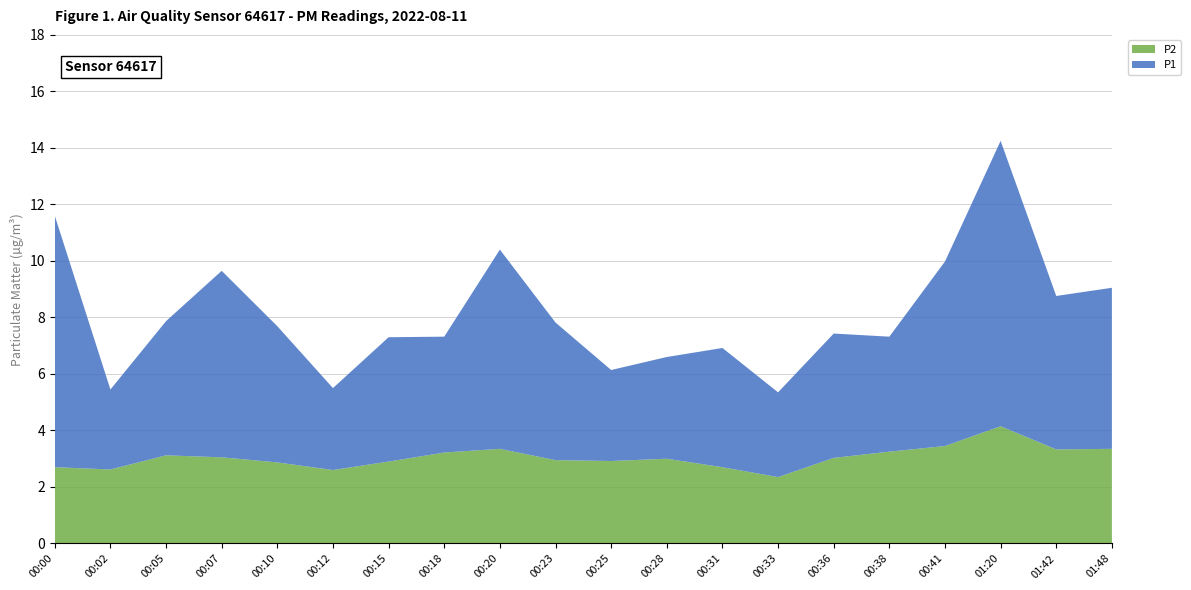

Reading left to right, list all the values displayed in this chart.

P1: 00:00=8.9	00:02=2.8	00:05=4.8	00:07=6.6	00:10=4.8	00:12=2.9	00:15=4.4	00:18=4.1	00:20=7.0	00:23=4.9	00:25=3.2	00:28=3.6	00:31=4.2	00:33=3.0	00:36=4.4	00:38=4.1	00:41=6.5	01:20=10.1	01:42=5.4	01:48=5.7
P2: 00:00=2.7	00:02=2.6	00:05=3.1	00:07=3.0	00:10=2.9	00:12=2.6	00:15=2.9	00:18=3.2	00:20=3.4	00:23=3.0	00:25=2.9	00:28=3.0	00:31=2.7	00:33=2.4	00:36=3.0	00:38=3.2	00:41=3.5	01:20=4.2	01:42=3.3	01:48=3.4